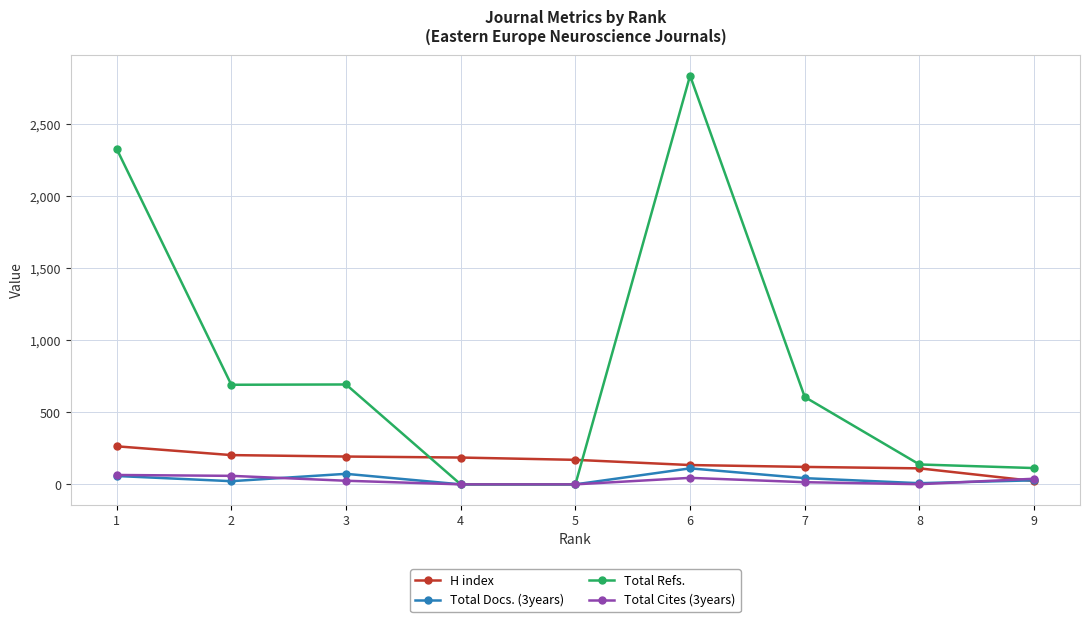

The value of H index at 2 is 349. True or false?

False